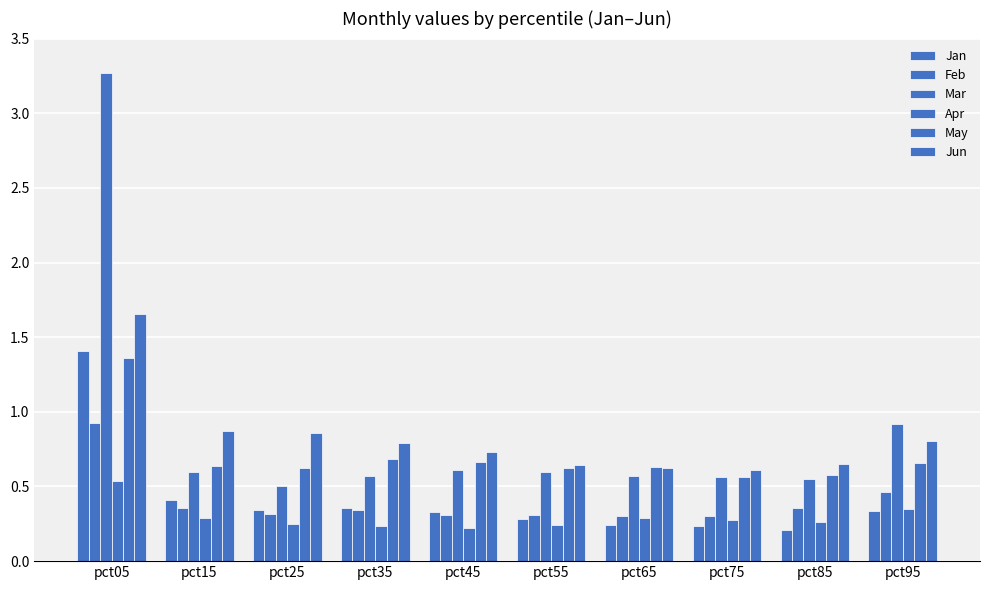

Reading left to right, list all the values displayed in this chart.

Jan: 1.4	0.4	0.3	0.4	0.3	0.3	0.2	0.2	0.2	0.3
Feb: 0.9	0.4	0.3	0.3	0.3	0.3	0.3	0.3	0.4	0.5
Mar: 3.3	0.6	0.5	0.6	0.6	0.6	0.6	0.6	0.5	0.9
Apr: 0.5	0.3	0.3	0.2	0.2	0.2	0.3	0.3	0.3	0.3
May: 1.4	0.6	0.6	0.7	0.7	0.6	0.6	0.6	0.6	0.7
Jun: 1.7	0.9	0.9	0.8	0.7	0.6	0.6	0.6	0.7	0.8